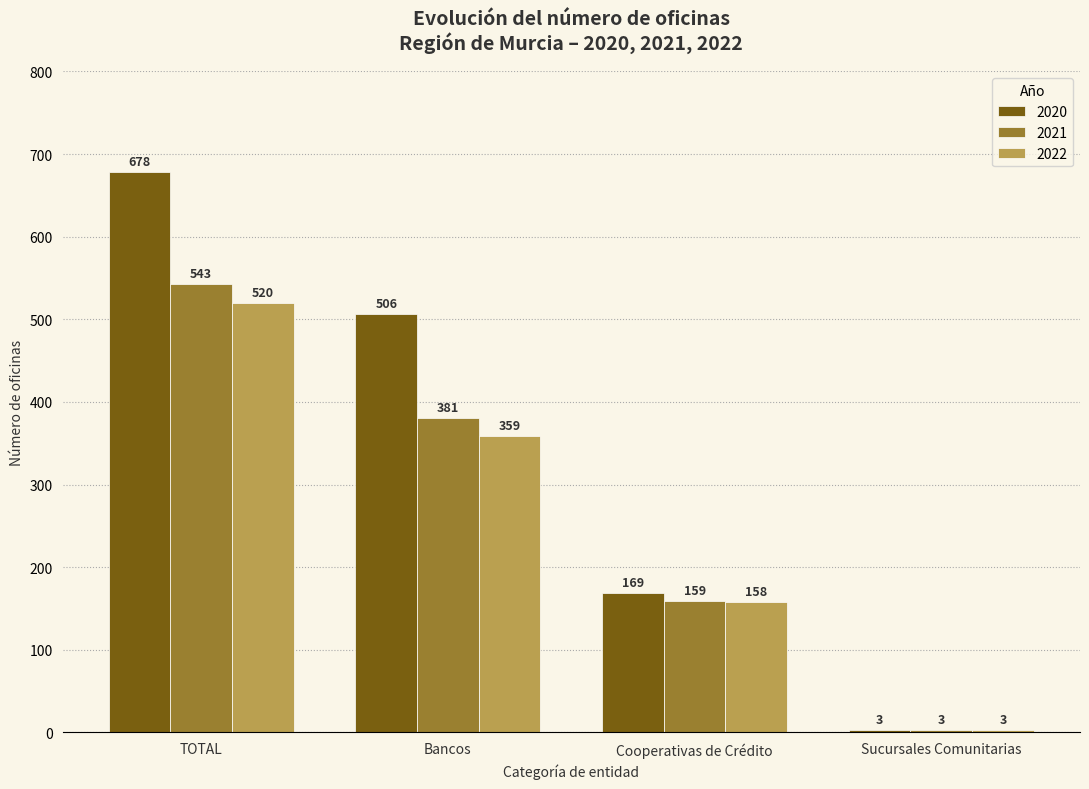

What is the total value across all series at Cooperativas de Crédito?

486